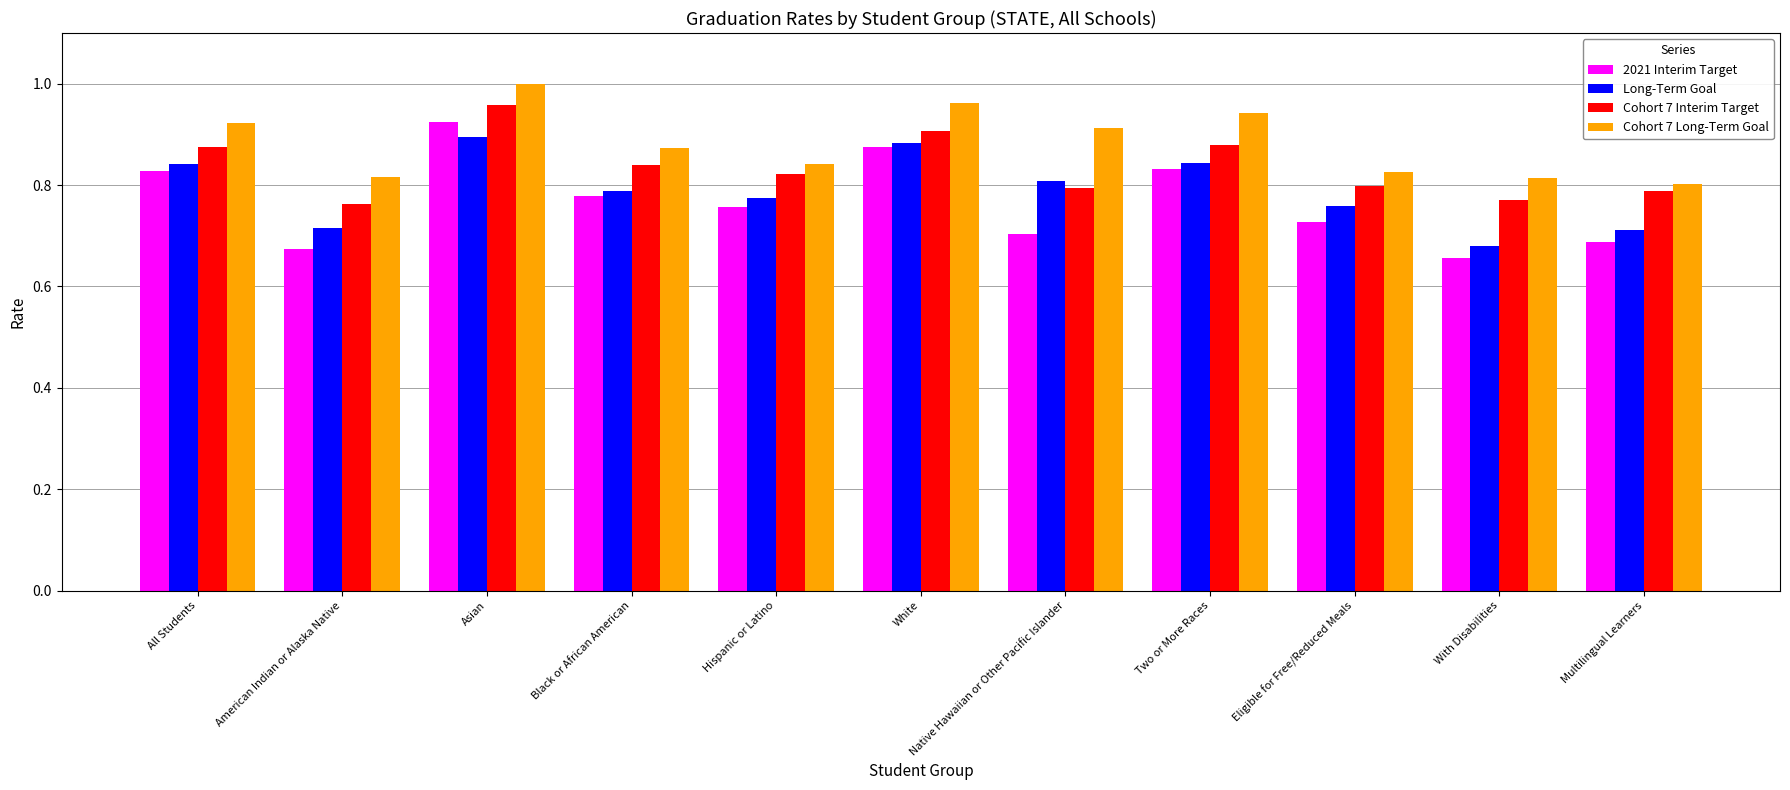

What is the label of the 6th bar from the left?

White